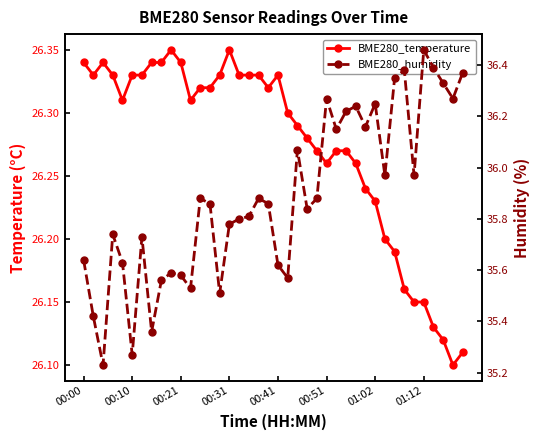

What are all the series names shown in the legend?

BME280_temperature, BME280_humidity